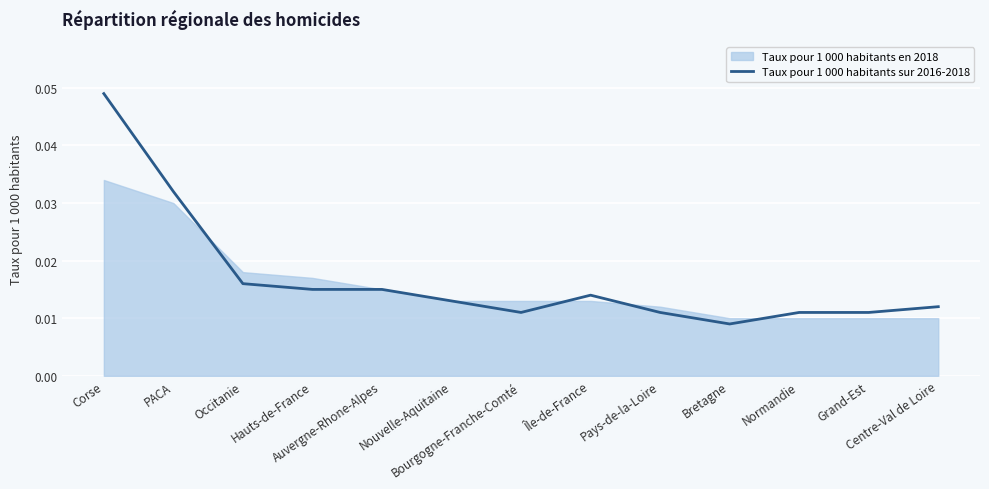

How many lines are shown in the chart?

1